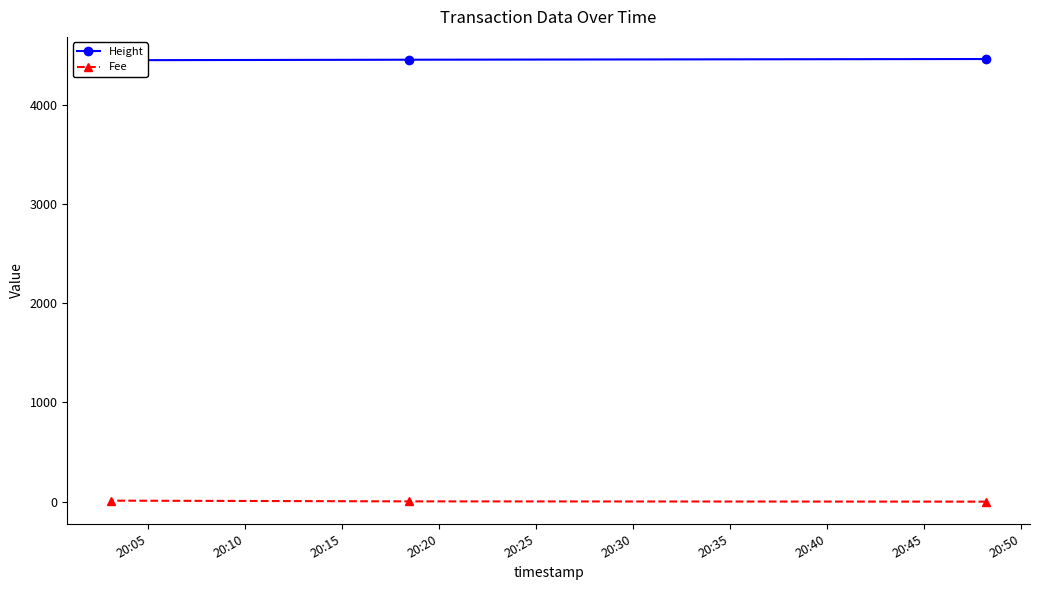

How many lines are shown in the chart?

2